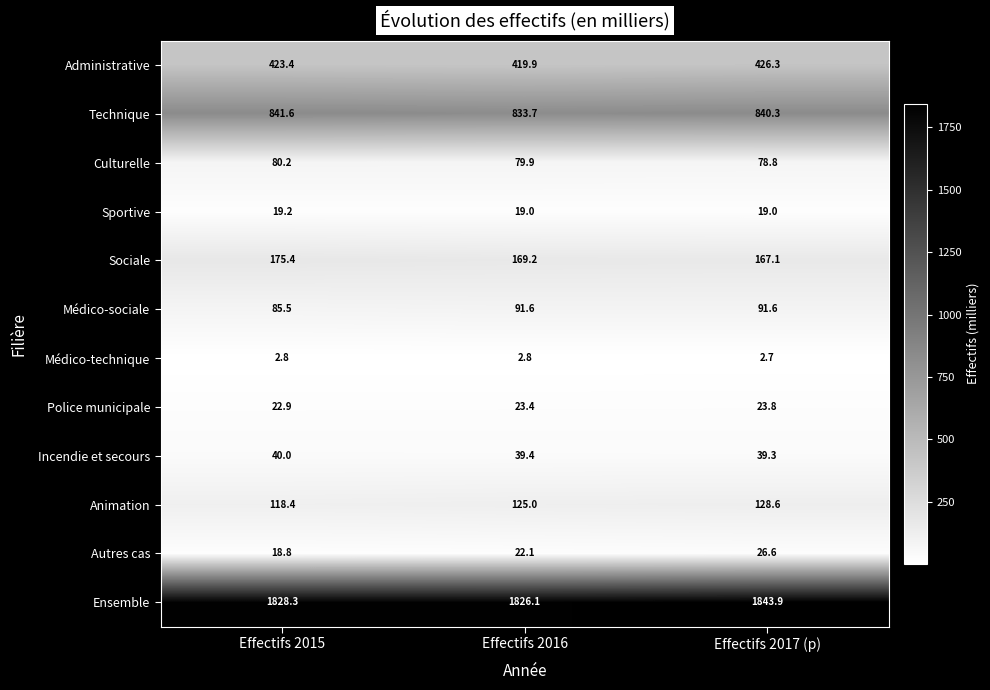

Which series has the largest range (max minus min)?

Ensemble